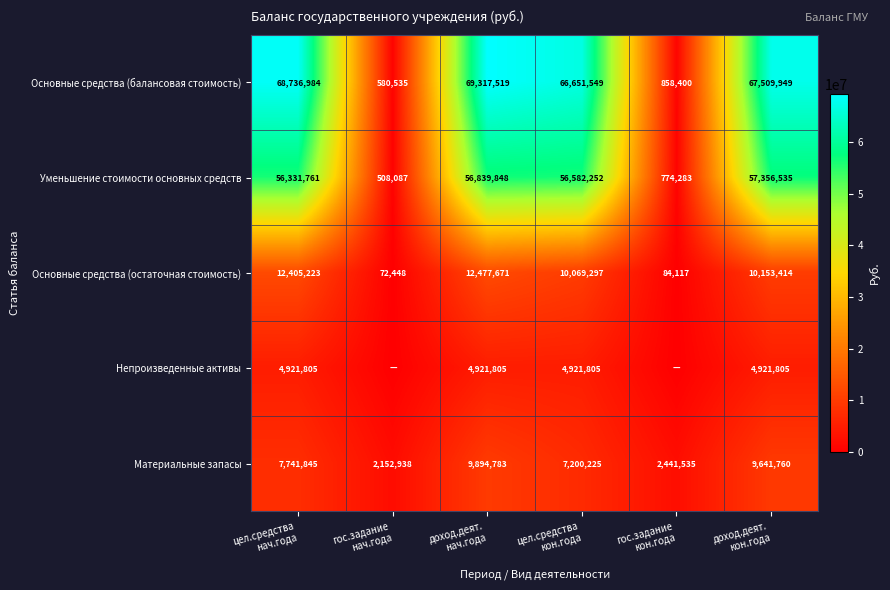

What is the sum of all Уменьшение стоимости основных средств values?

228392766